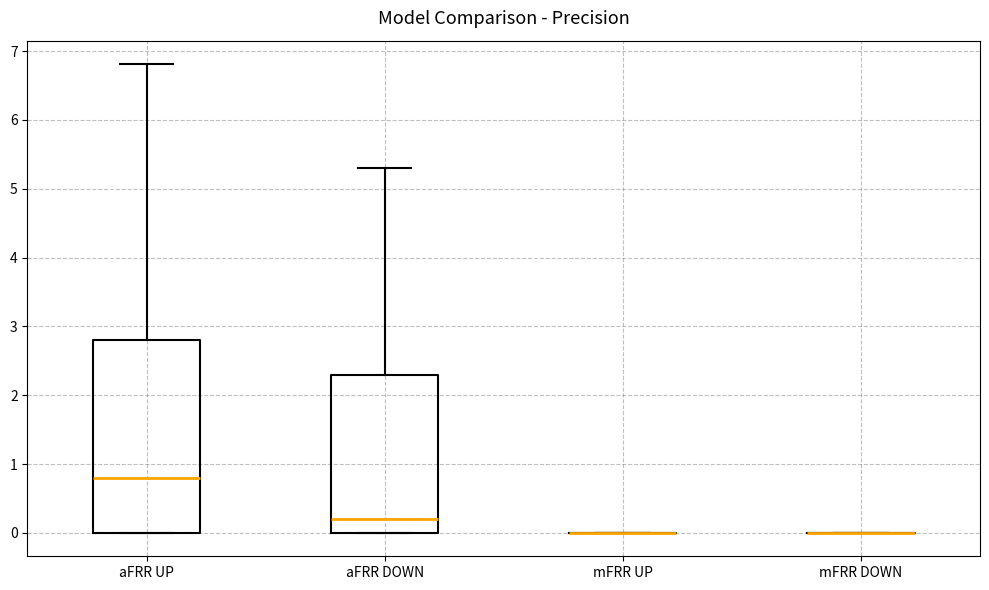

Reading left to right, read every box against the y-axis: the position of its median line, the range the box covers, and the ends of its whiskers. The values are not printed on the chart, so give them approximately, as read against the axis.

aFRR UP: median 0.8, box 0.0 to 2.8, whiskers 0.0 to 6.8
aFRR DOWN: median 0.2, box 0.0 to 2.3, whiskers 0.0 to 5.3
mFRR UP: box collapsed to a line at 0.0, whiskers 0.0 to 0.0
mFRR DOWN: box collapsed to a line at 0.0, whiskers 0.0 to 0.0